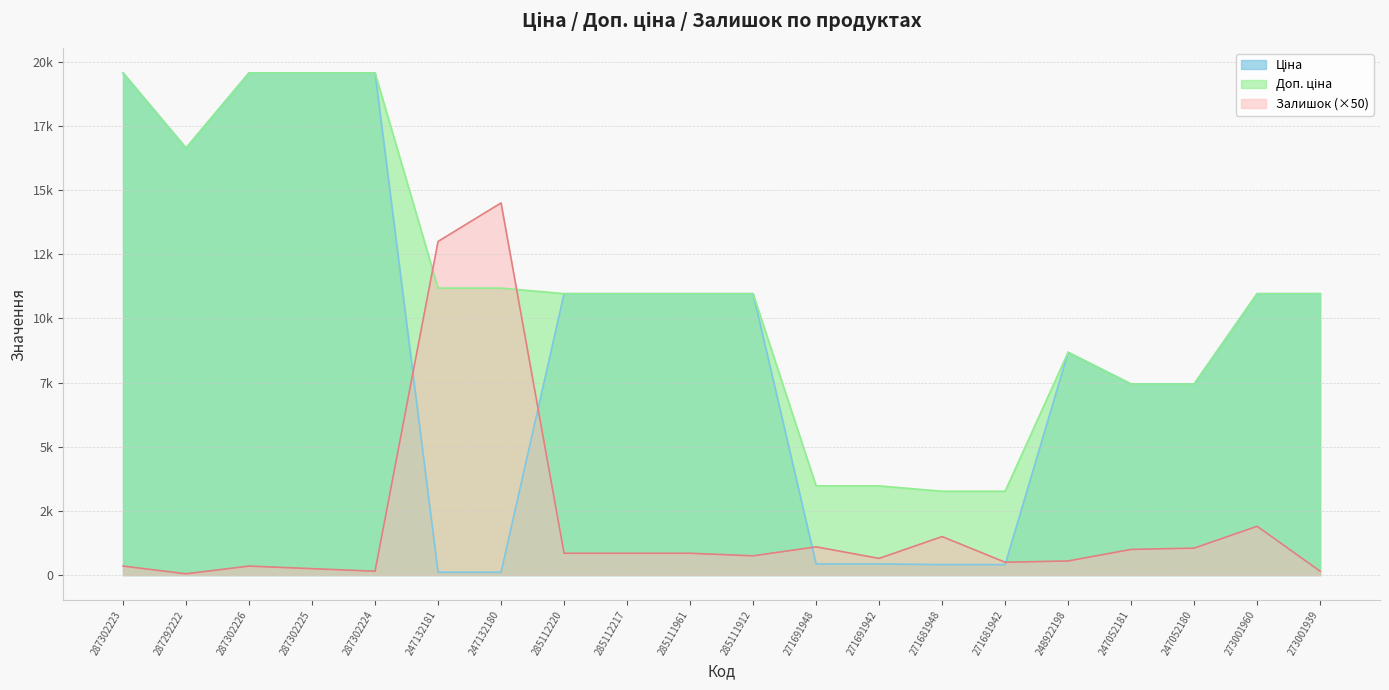

What is the spread (max minus min) of values at 248922198?

8129.5